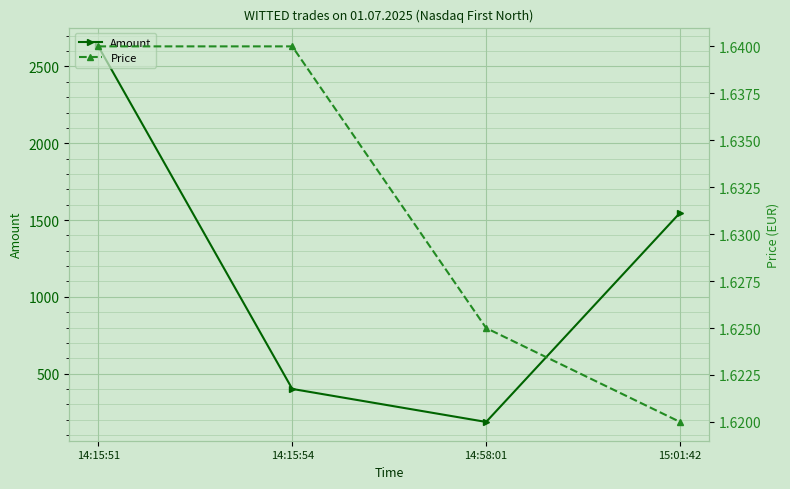

True or false: Amount has a value of 119.1 at 14:58:01.

False